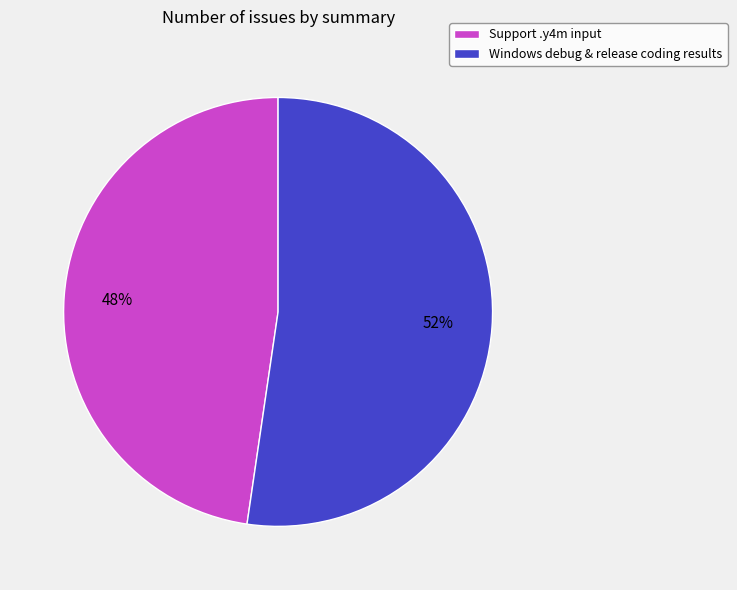

What is the smallest slice in the pie chart?

Support .y4m input